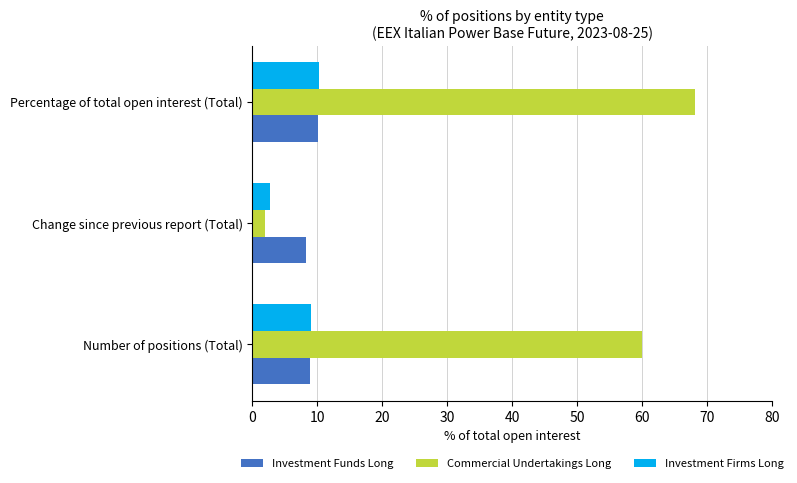

Count the number of data series in this chart.

3